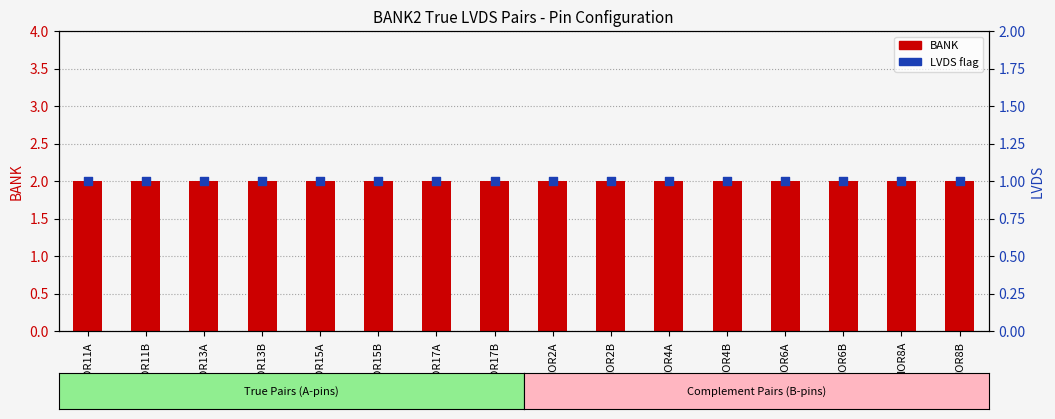

What is the total value across all series at IOR17B?

3